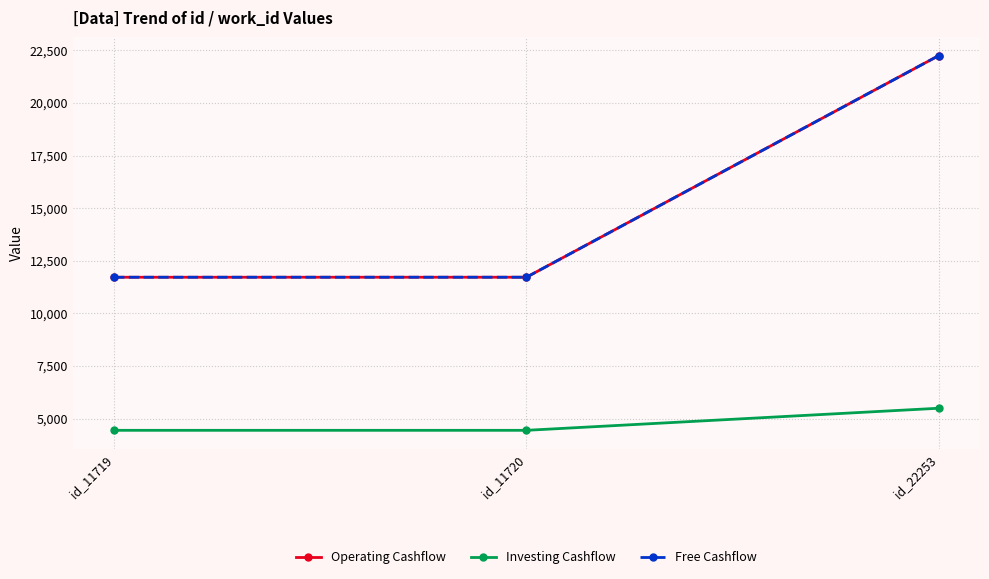

Does the chart have visible grid lines?

Yes